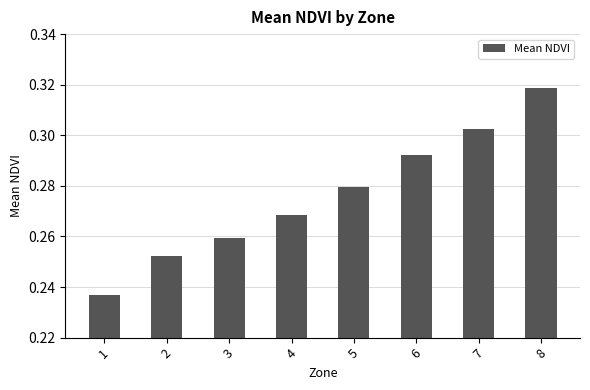

Which label corresponds to the largest value in the chart?

8